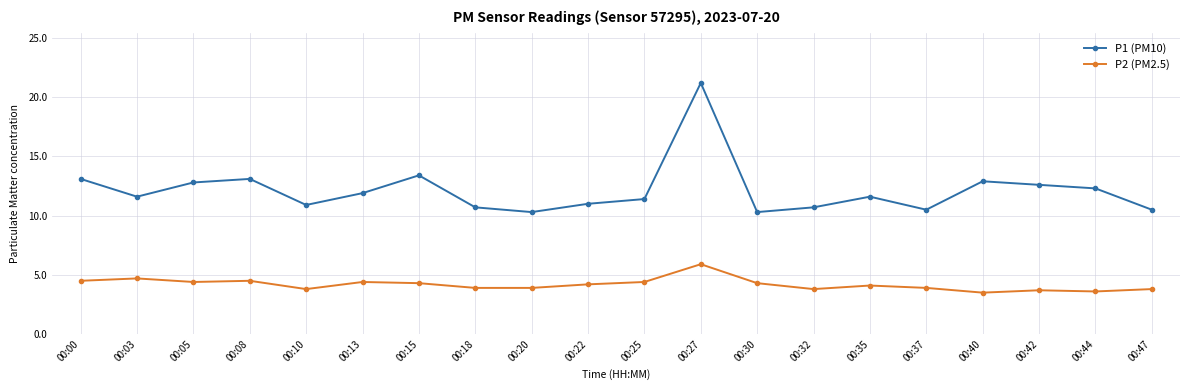

What is the value of the P1 (PM10) point at the 7th from the left?

13.4